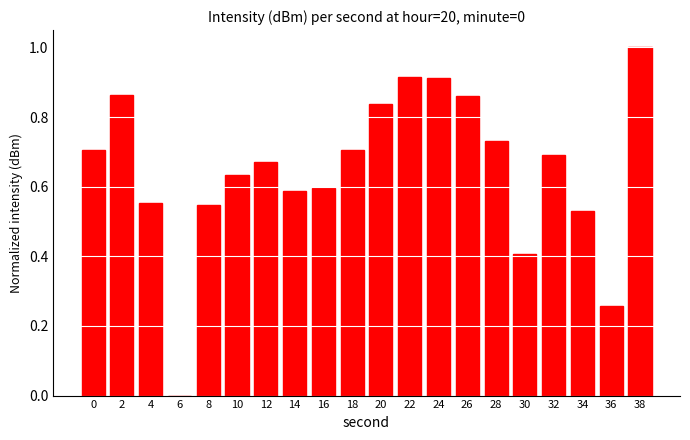

Is it true that the value at 16 is 0.6?

True